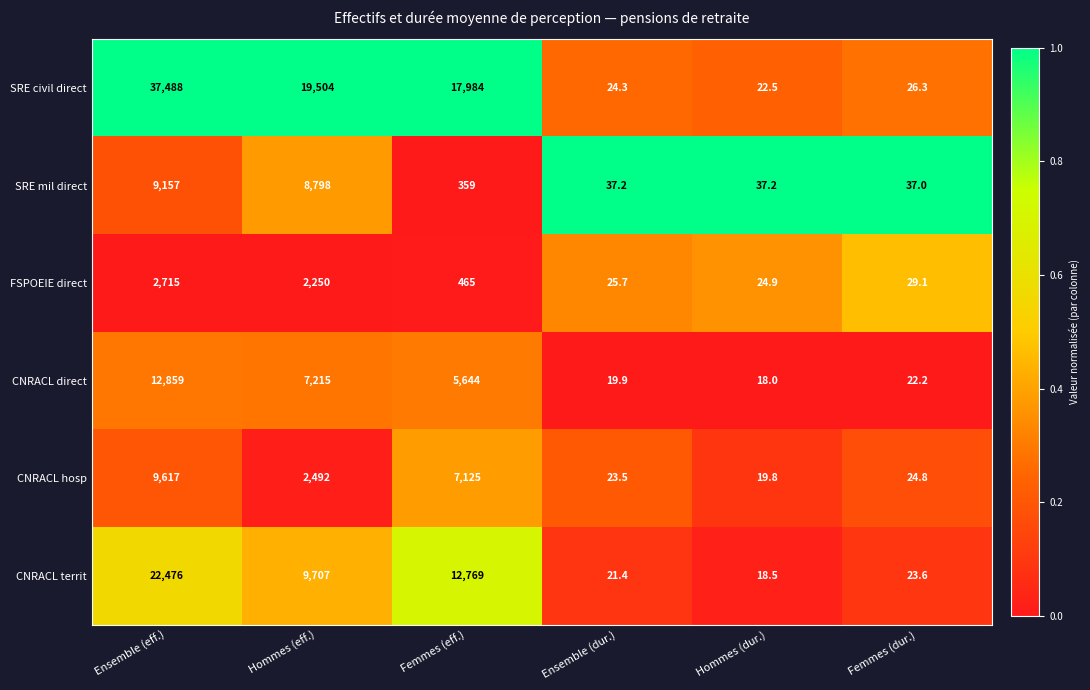

Rank the series by their maximum value, from highest to lowest.

SRE civil direct, CNRACL territ, CNRACL direct, CNRACL hosp, SRE mil direct, FSPOEIE direct